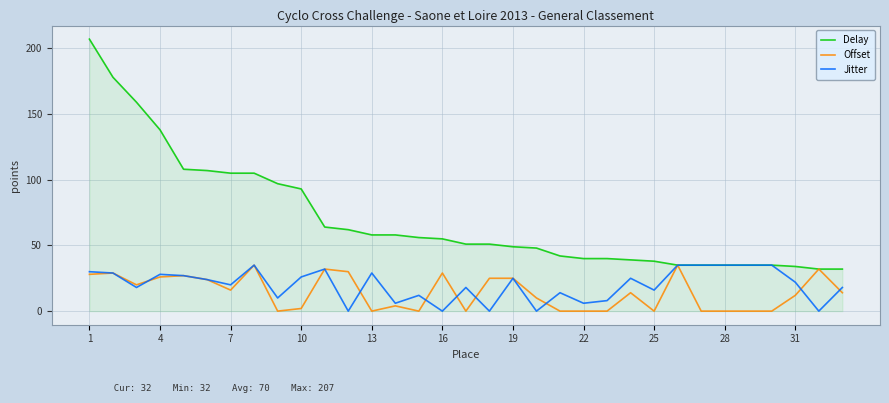

What is the lowest value of the Delay series?

32